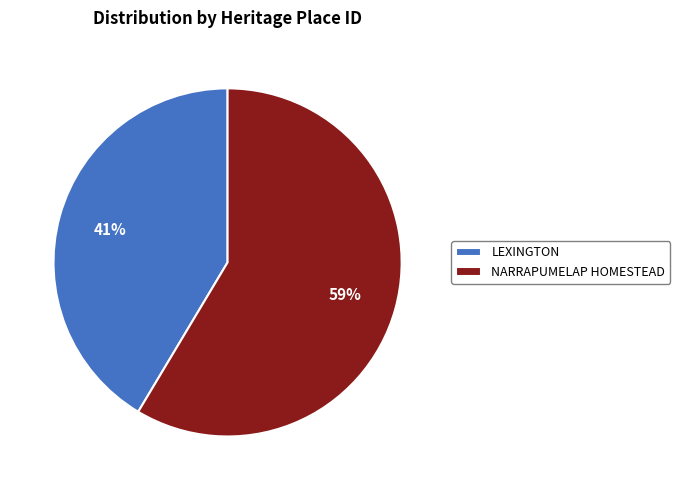

What percentage is the NARRAPUMELAP HOMESTEAD slice, to the nearest percent?

59%